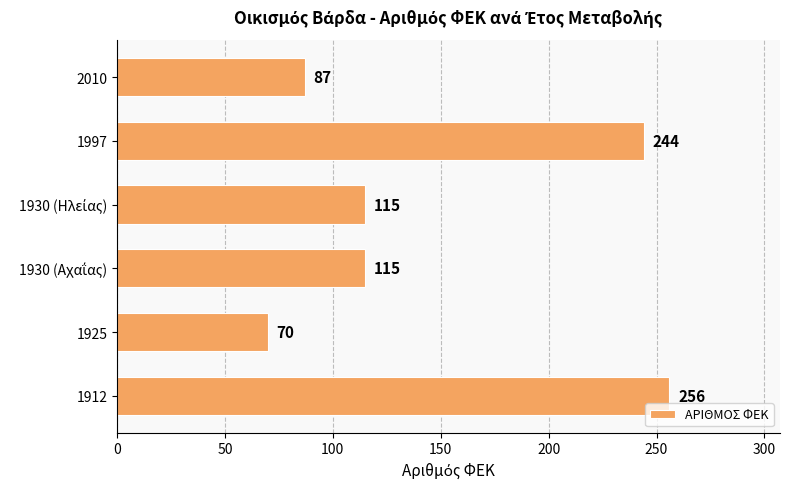

How many bars are there in total?

6